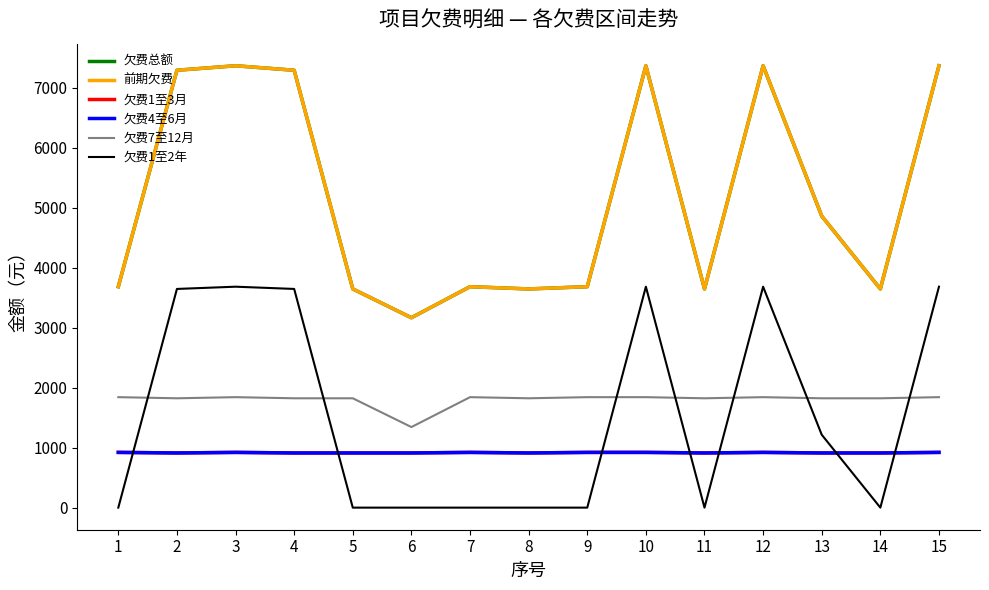

At which label does 欠费7至12月 reach its peak?

1